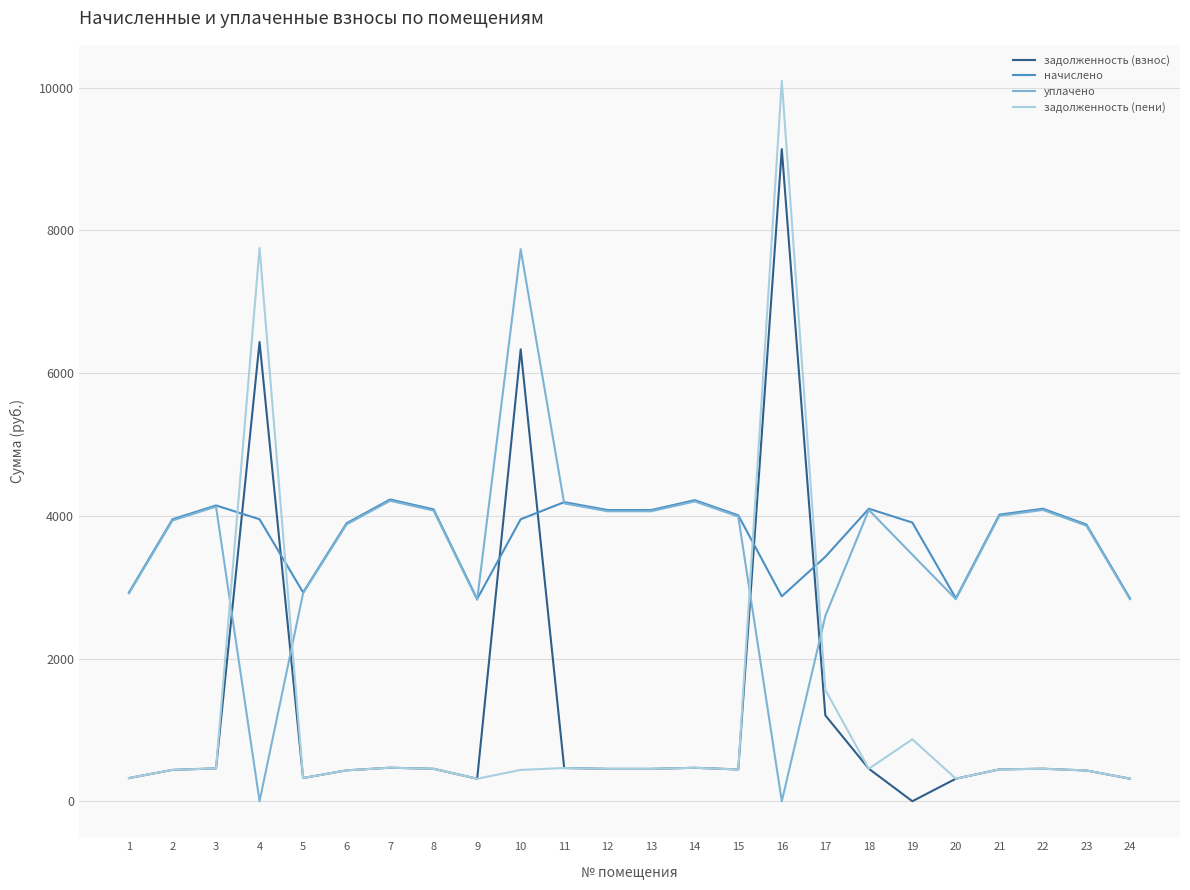

Count the number of data series in this chart.

4